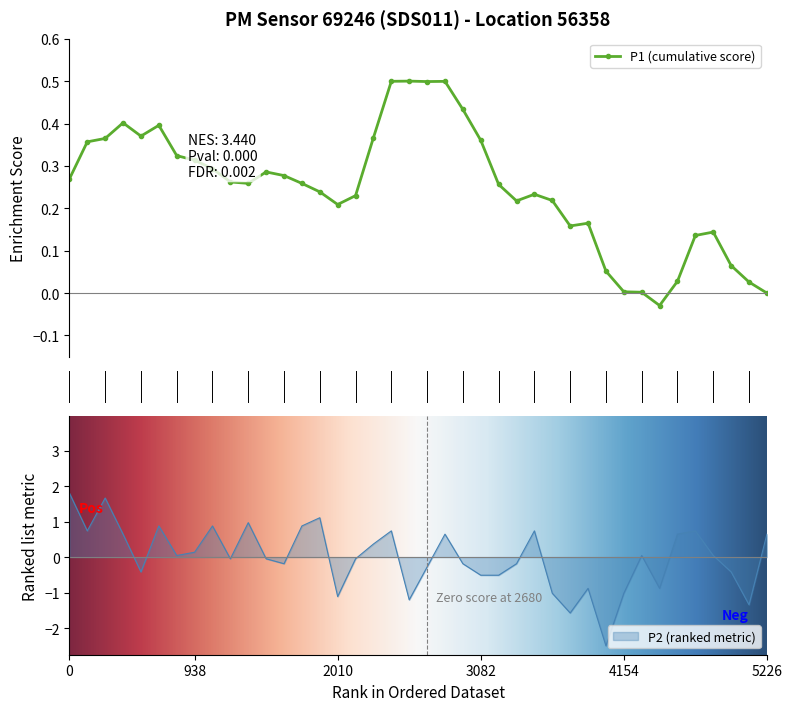

What is the maximum value for P2 (ranked metric)?

1.8